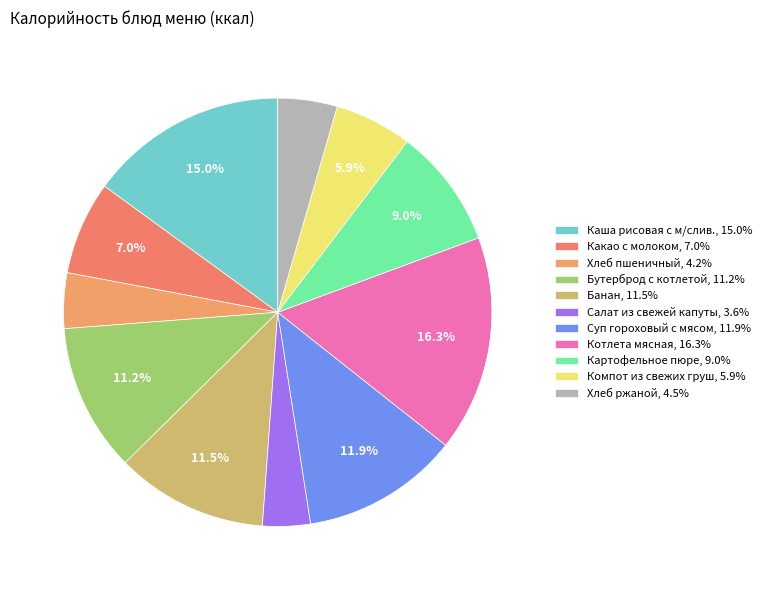

Which slice is the smallest?

Салат из свежей капуты